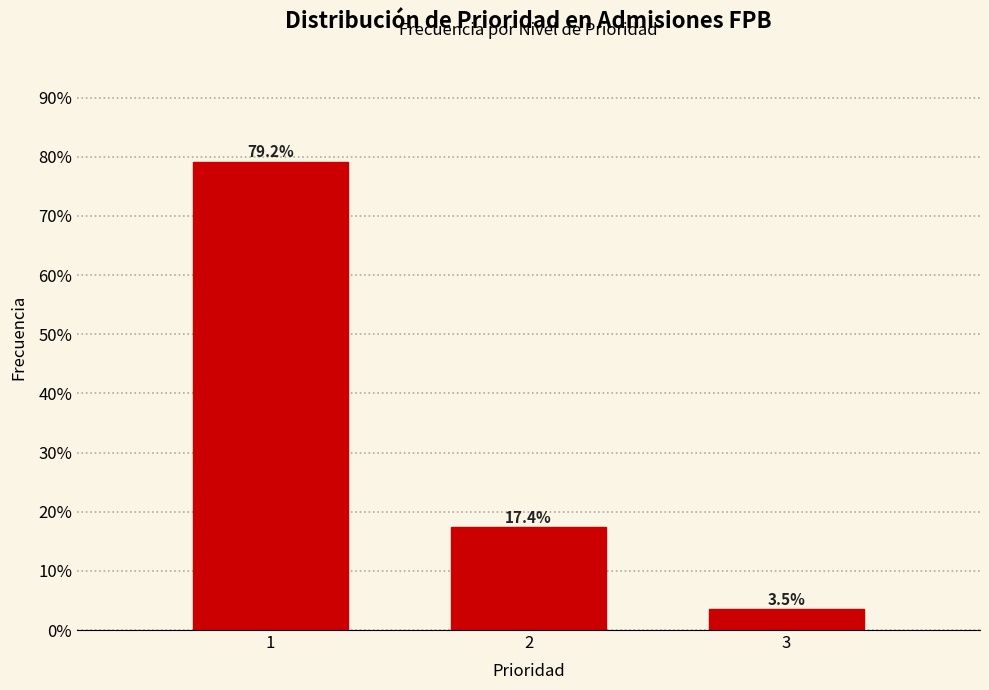

Reading left to right, extract all data points from this chart.

1=79.2	2=17.4	3=3.5